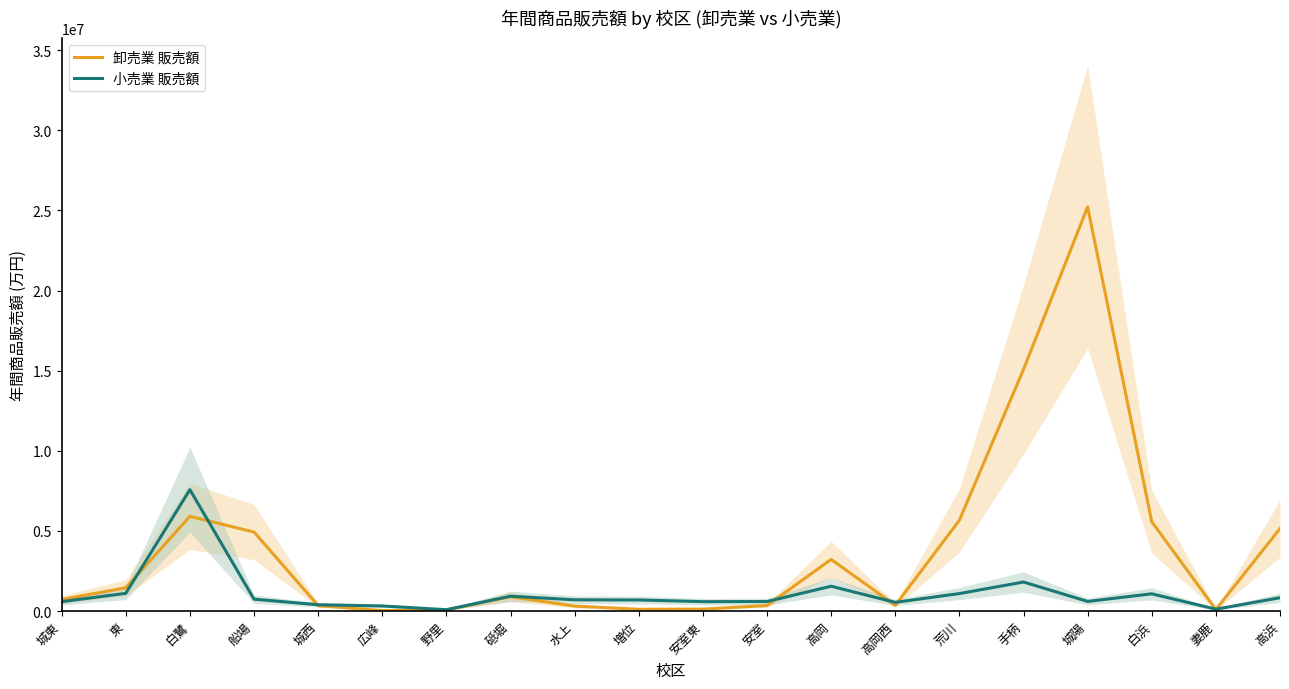

List the labels in order of 卸売業 販売額 value, largest first.

城陽, 手柄, 白鷺, 荒川, 白浜, 高浜, 船場, 高岡, 東, 砥堀, 城東, 高岡西, 安室, 城西, 水上, 安室東, 増位, 妻鹿, 野里, 広峰